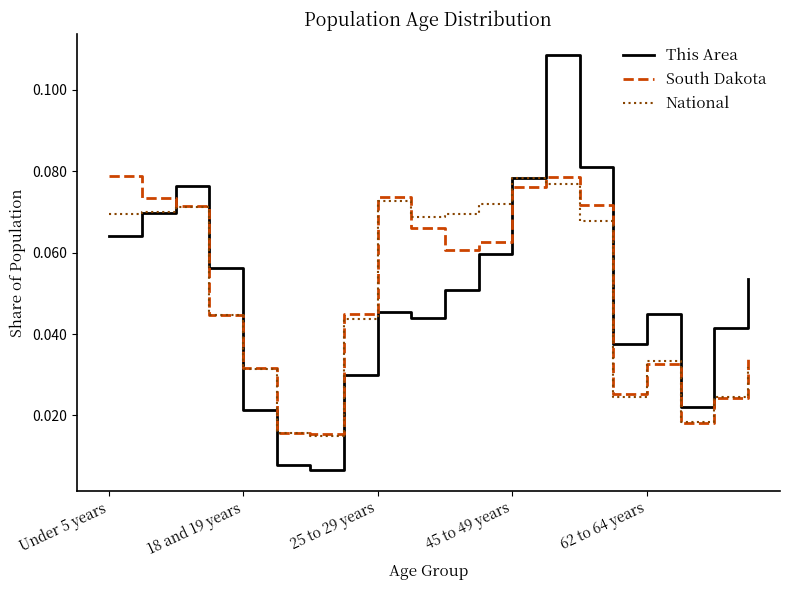

True or false: South Dakota and This Area cross at least once.

True